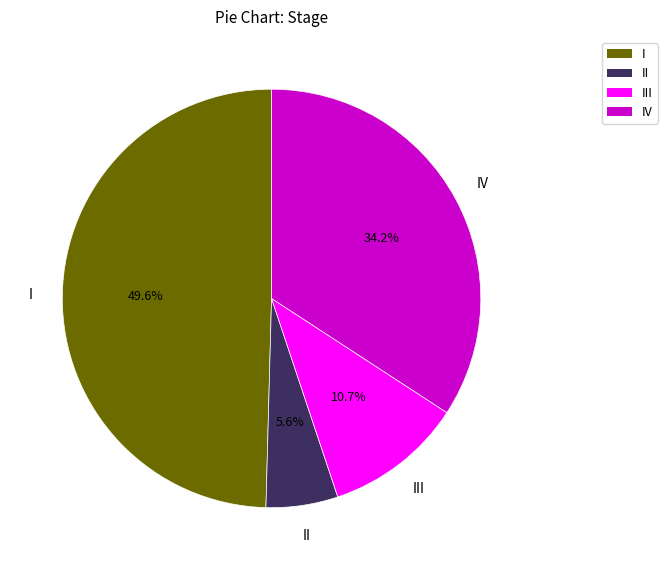

Is there any slice that represents more than half of the pie?

No